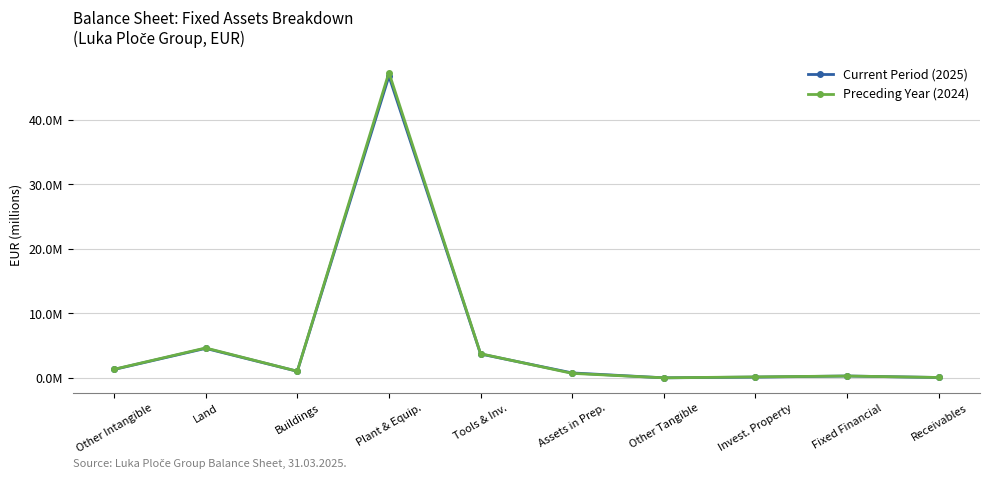

At how many categories does at least one series exceed 33160658?

1